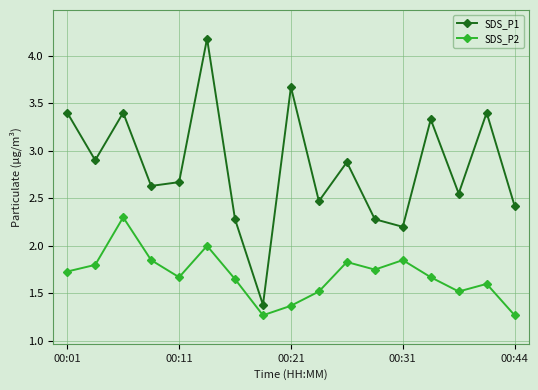

What is the maximum value shown in the chart?

4.2